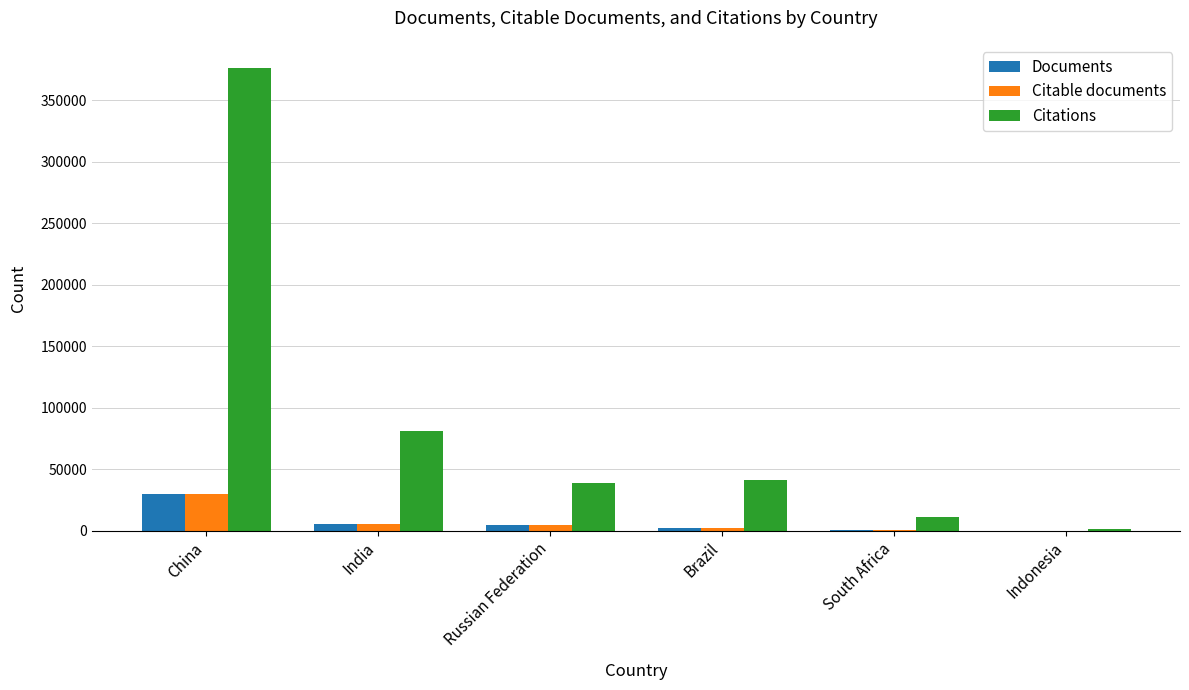

At which category does the chart reach its peak across all series?

China